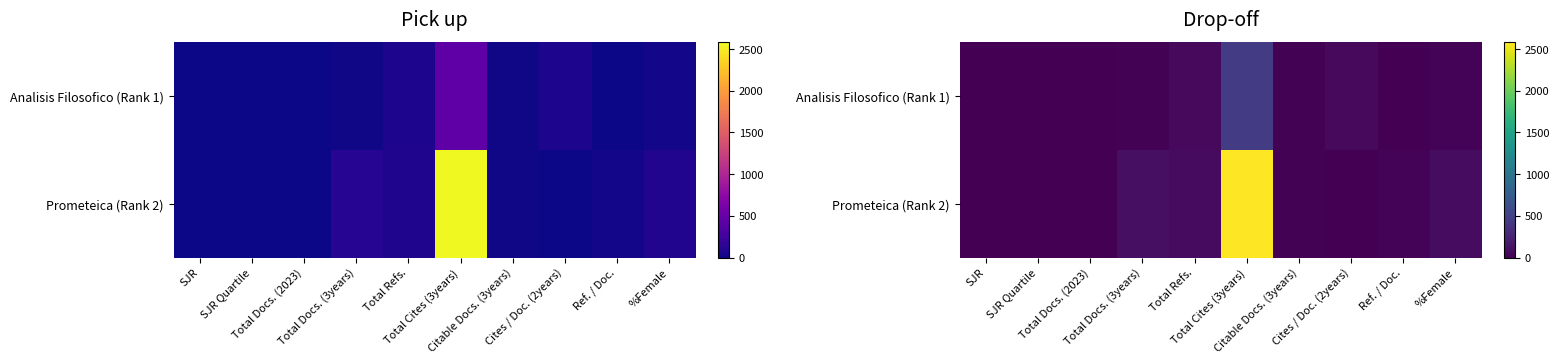

What is the difference between the maximum and minimum values in the Prometeica (Rank 2) series?

2582.0